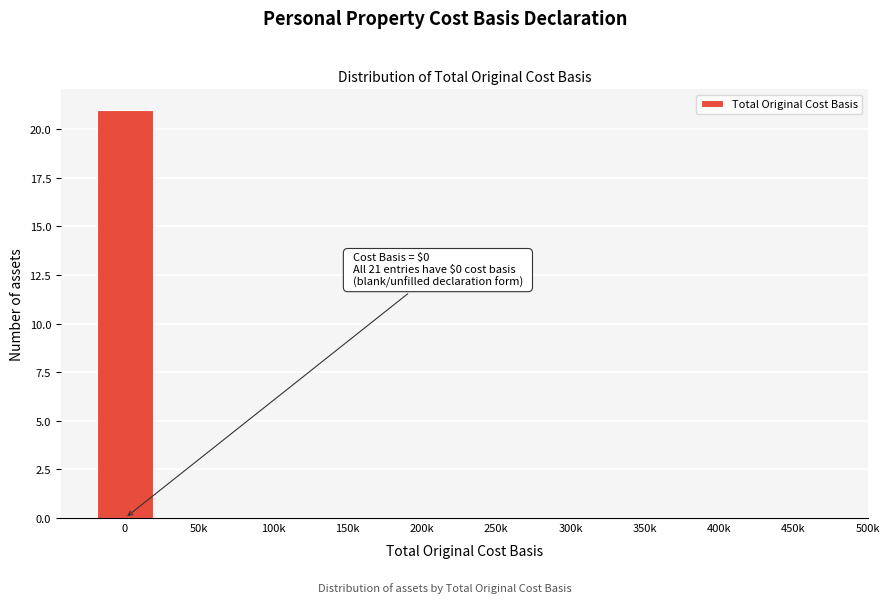

Reading left to right, transcribe all the data shown in this chart.

0=21	50k=0	100k=0	150k=0	200k=0	250k=0	300k=0	350k=0	400k=0	450k=0